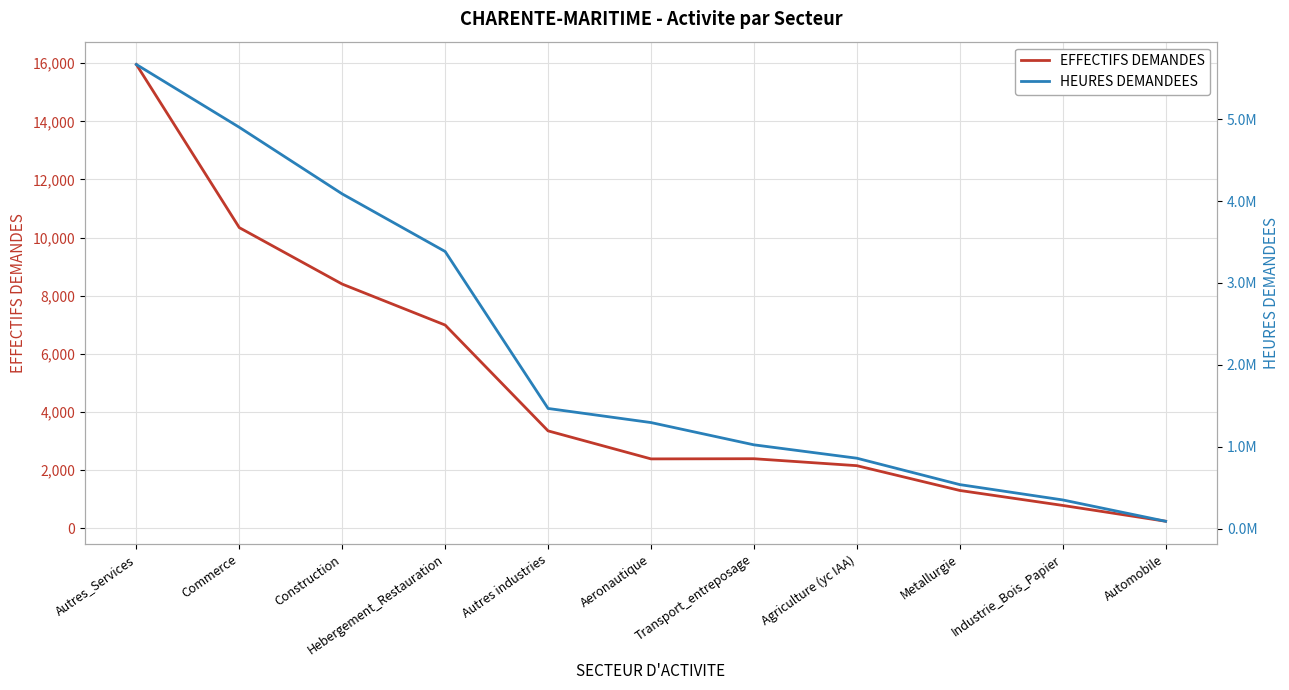

Is the value of EFFECTIFS DEMANDES at Construction greater than the value of HEURES DEMANDEES at Construction?

No